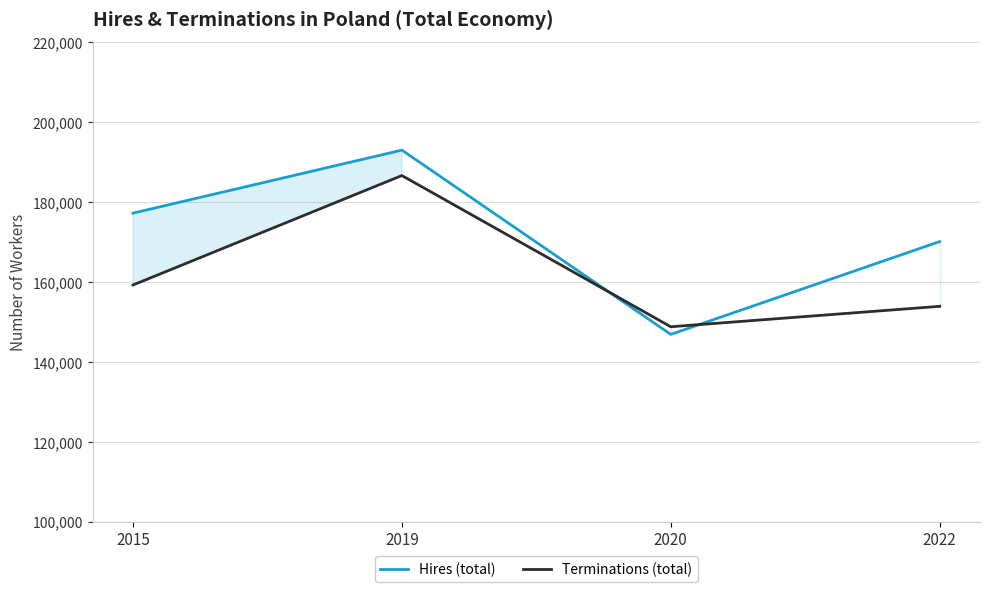

Does the chart display data point markers on the line(s)?

No